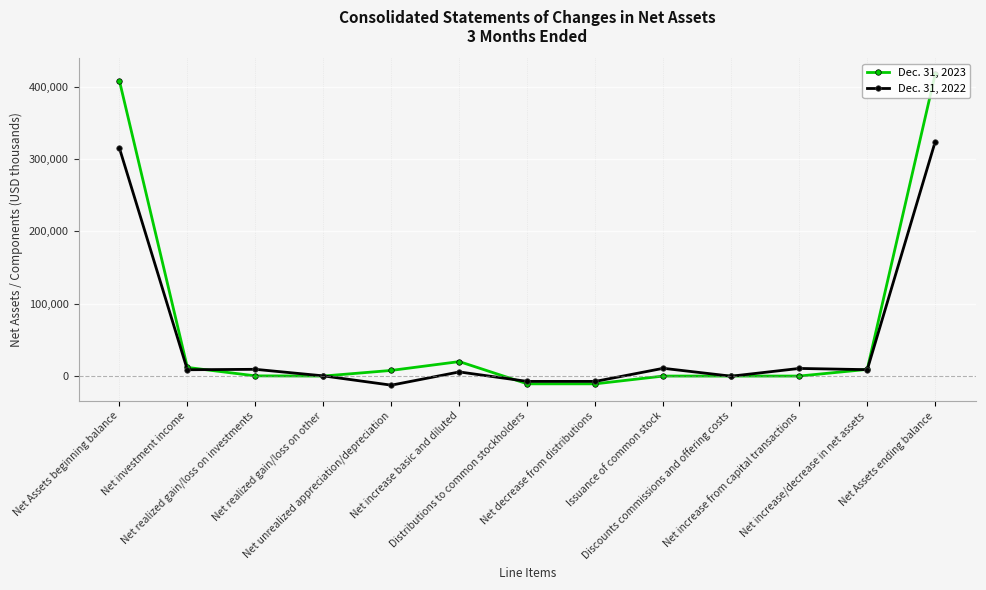

What is the difference between the maximum and minimum values in the Dec. 31, 2022 series?

336925